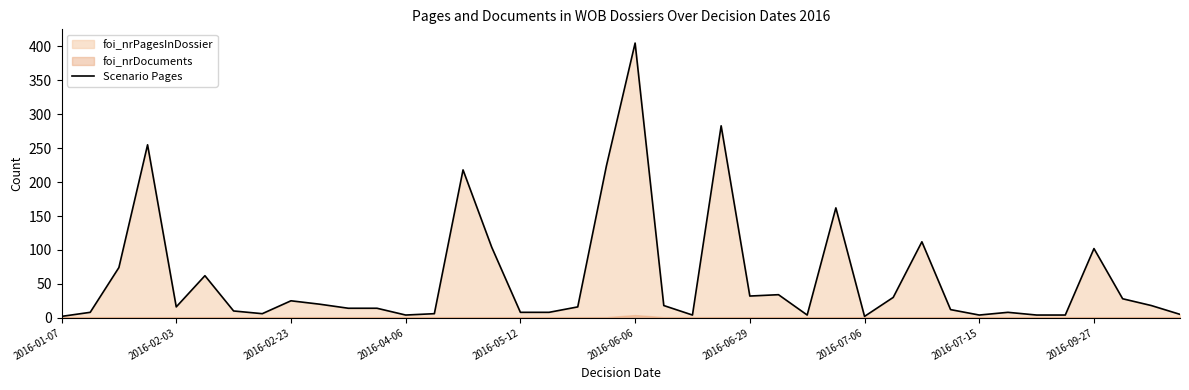

How many interior local valleys (lower than both neighbors) does the data have?

8